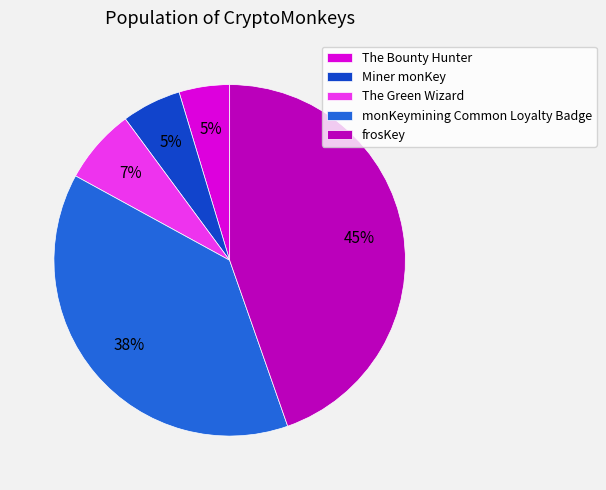

Between frosKey and The Green Wizard, which is larger?

frosKey